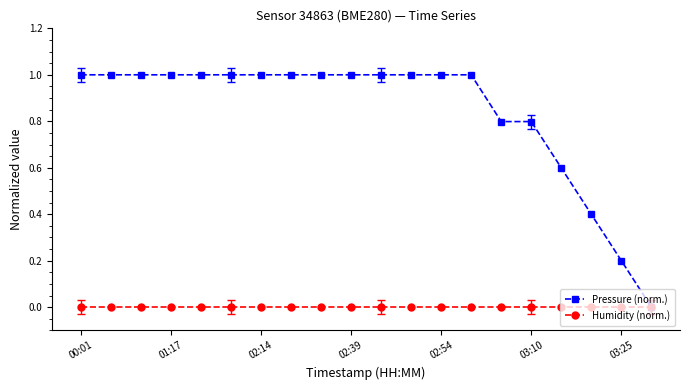

List the series in order of their peak value, lowest first.

Humidity (norm.), Pressure (norm.)